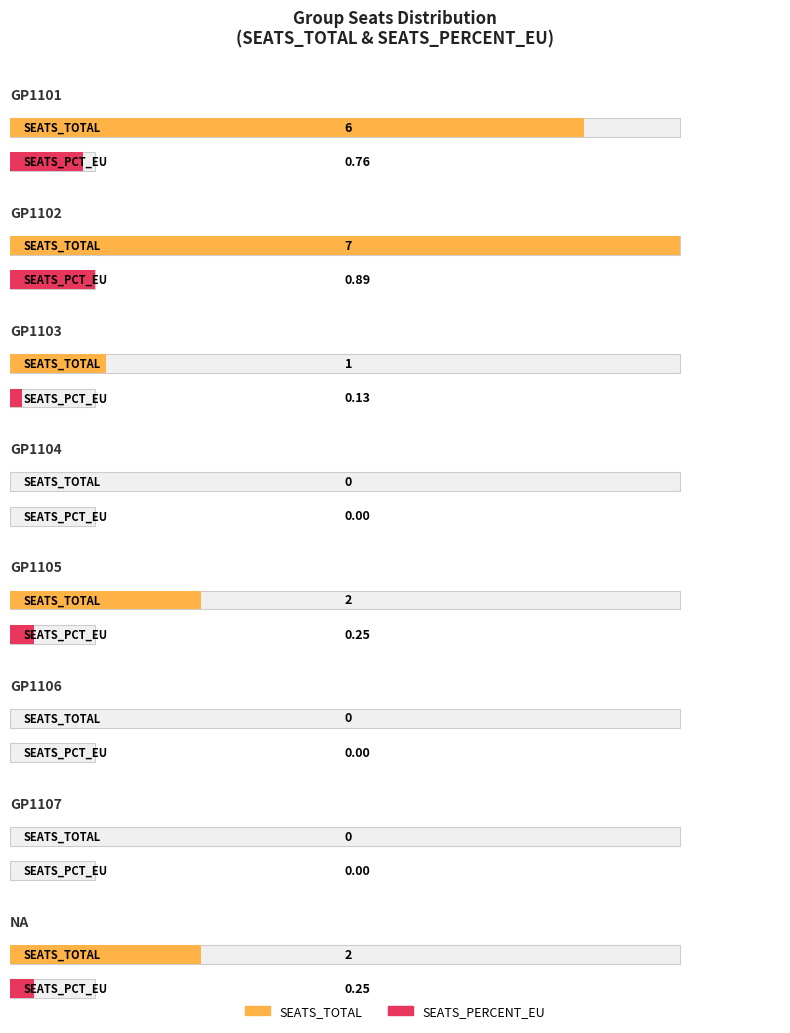

Which has a higher value, GP1103 or GP1104?

GP1103